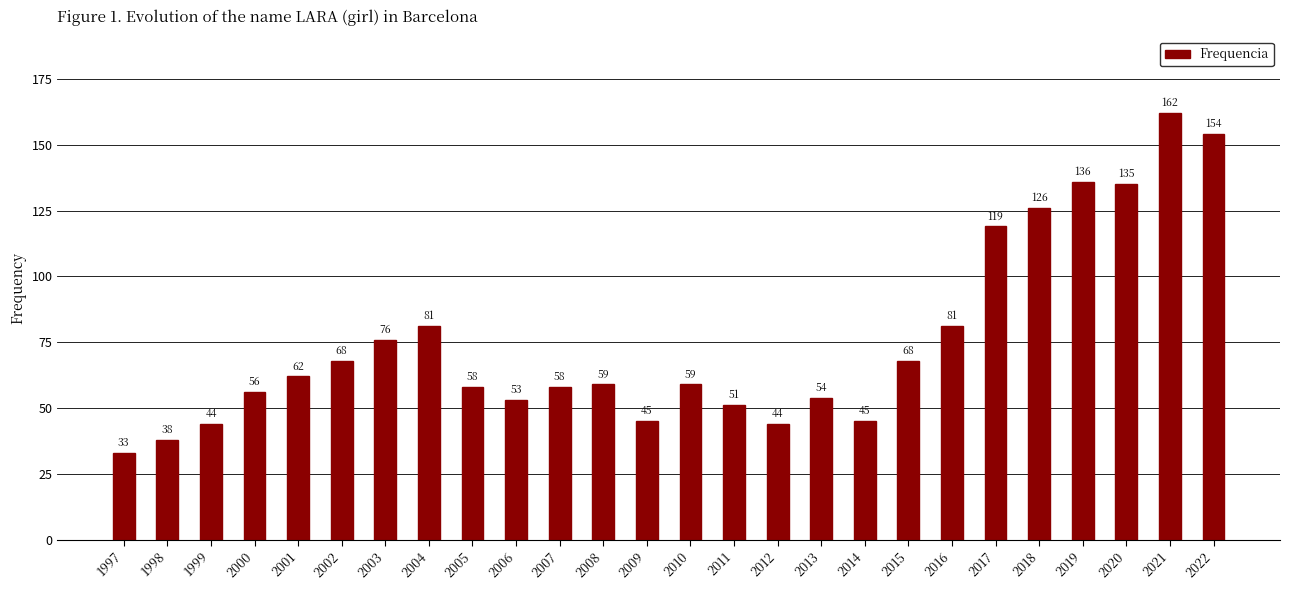

What is the change in value from 2003 to 2010?

-17